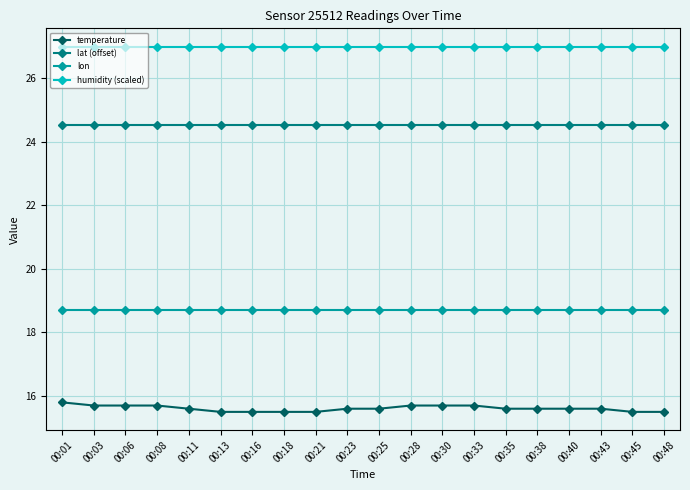

What is the minimum value for humidity (scaled)?

27.0